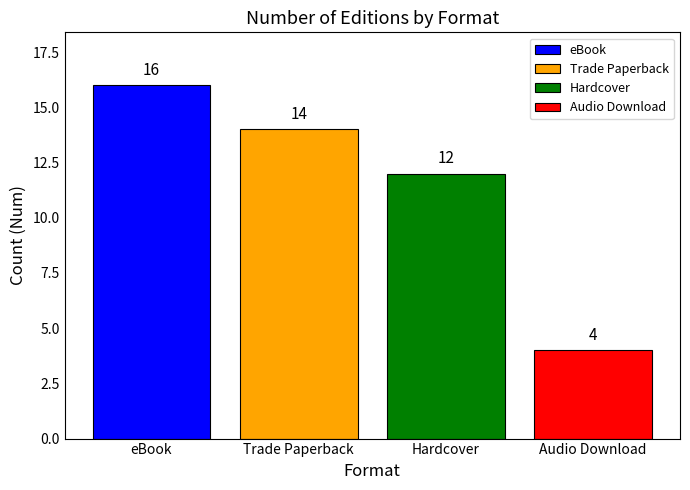

What is the sum of the values at Trade Paperback and Audio Download?

18